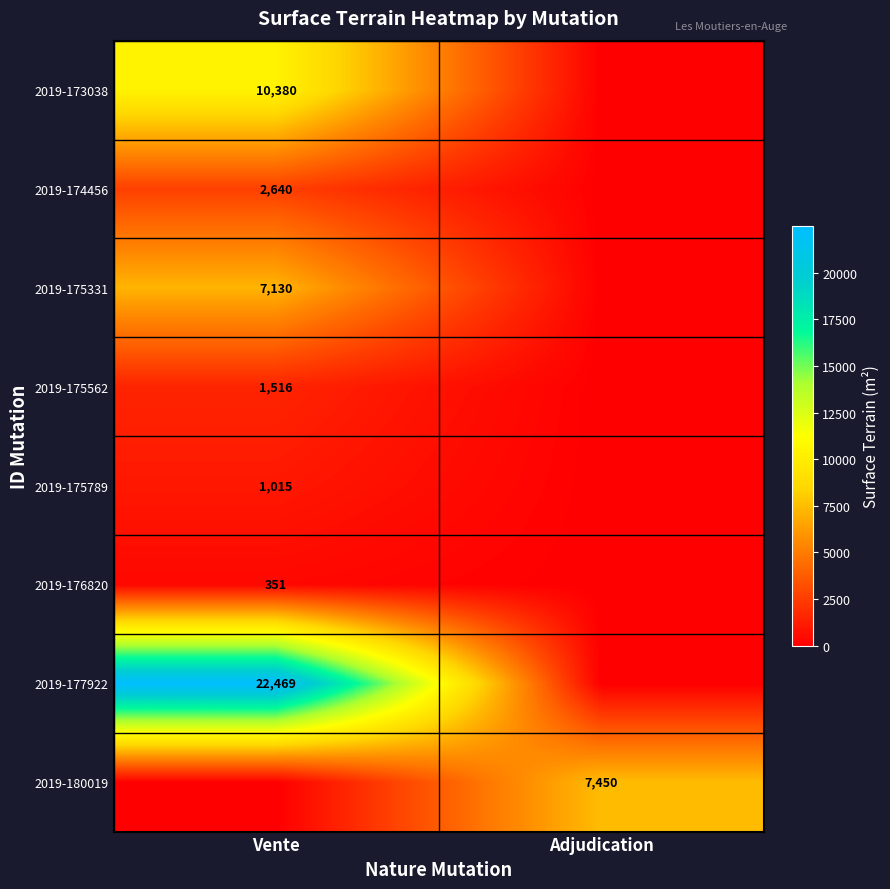

Is it true that 2019-175331 equals 7130 at Vente?

True